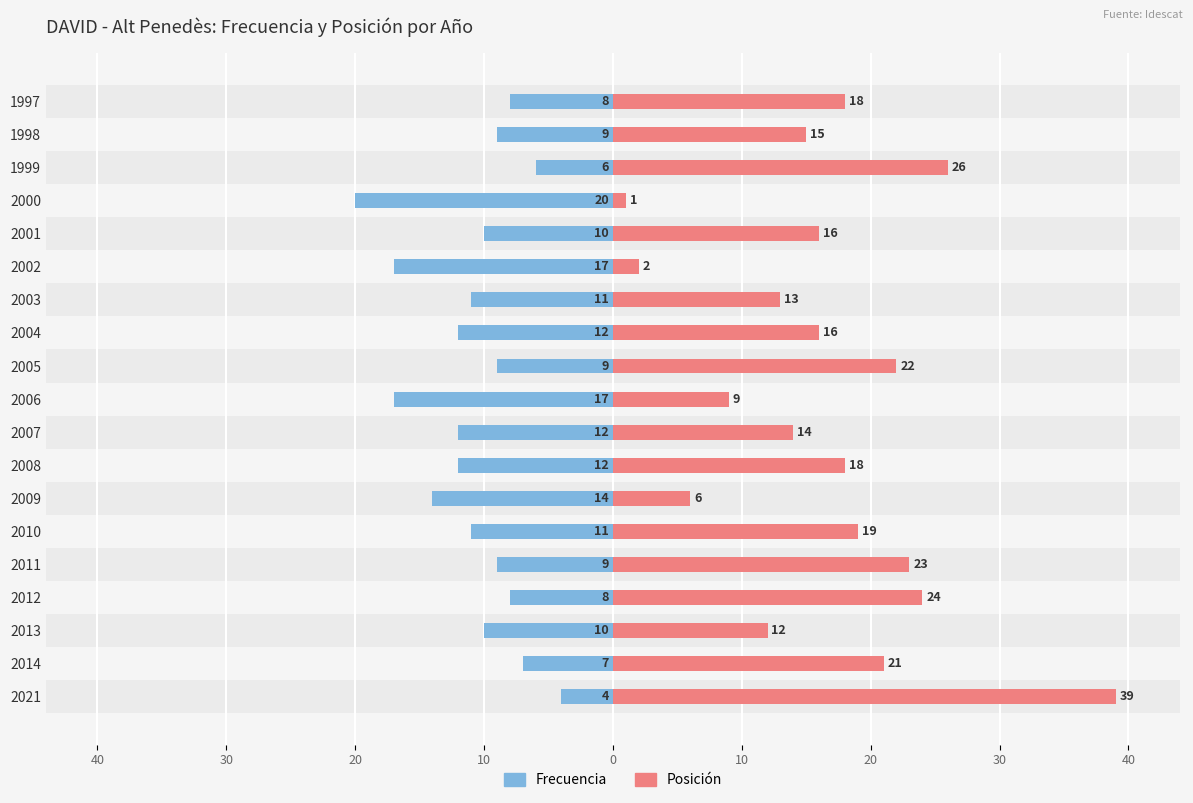

Is it true that Frecuencia equals -12 at 2004?

True